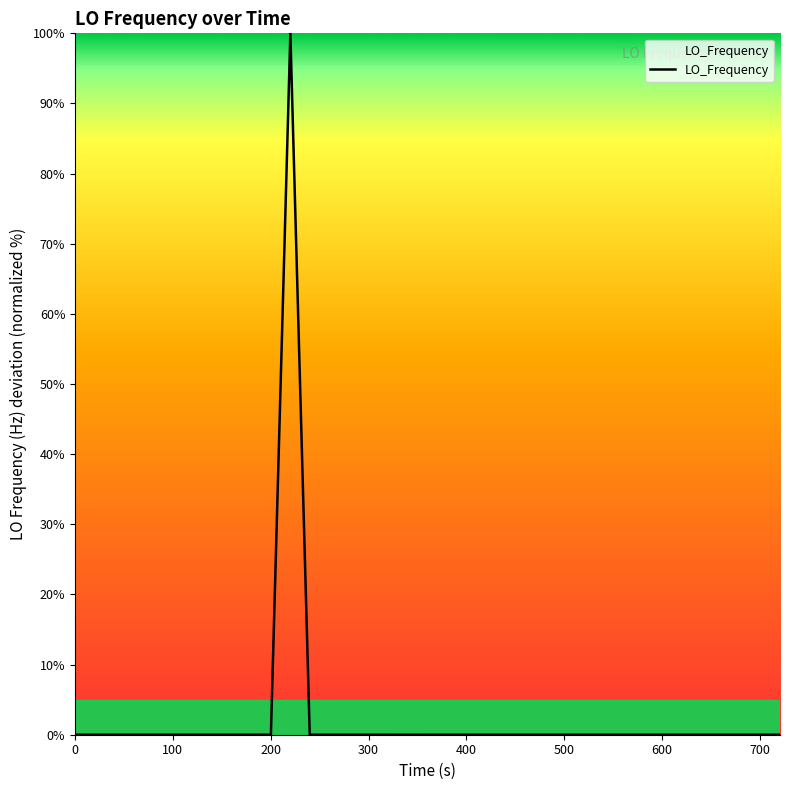

What is the difference between the maximum and minimum values?

100.0